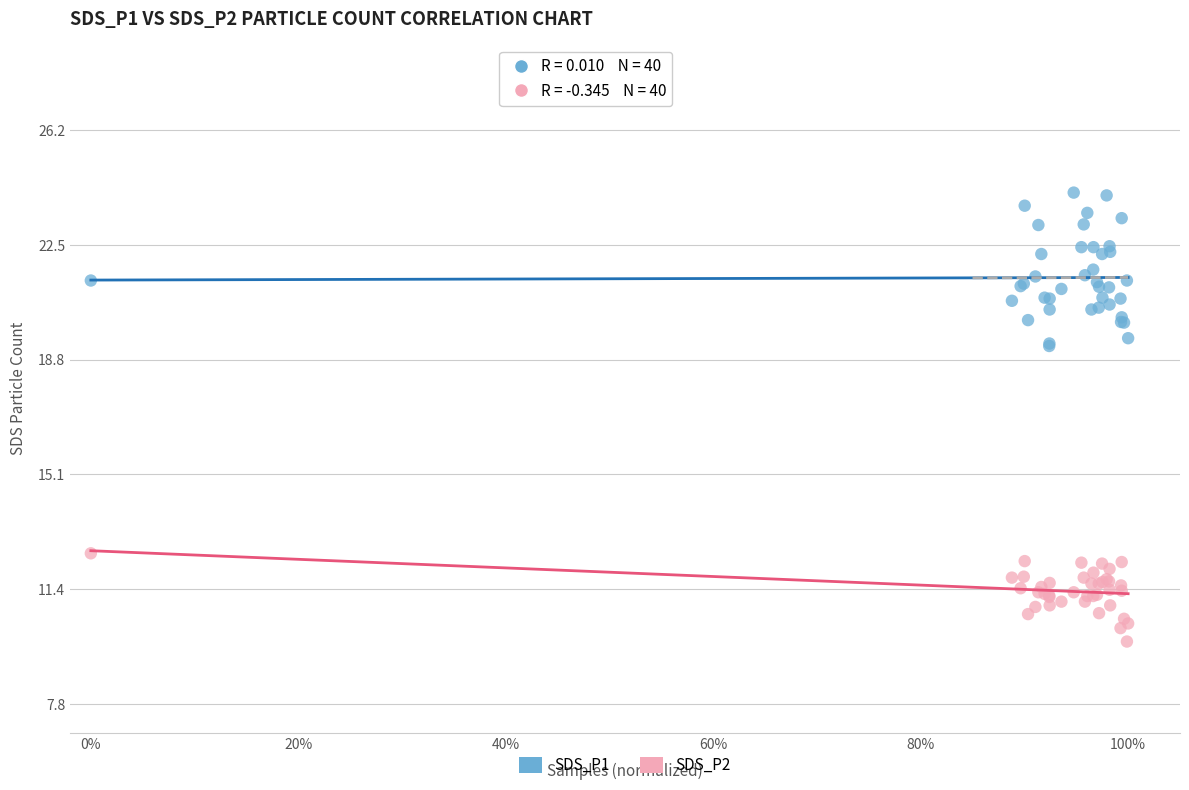

What are all the series names shown in the legend?

SDS_P1, SDS_P2